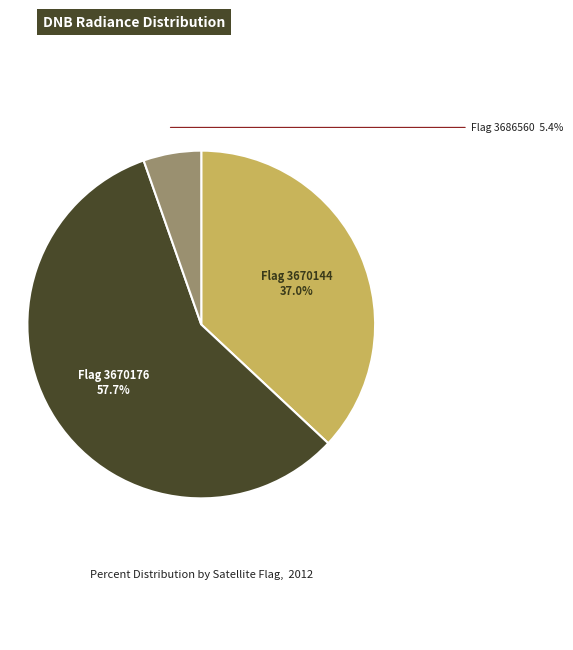

How many segments does this pie chart have?

3